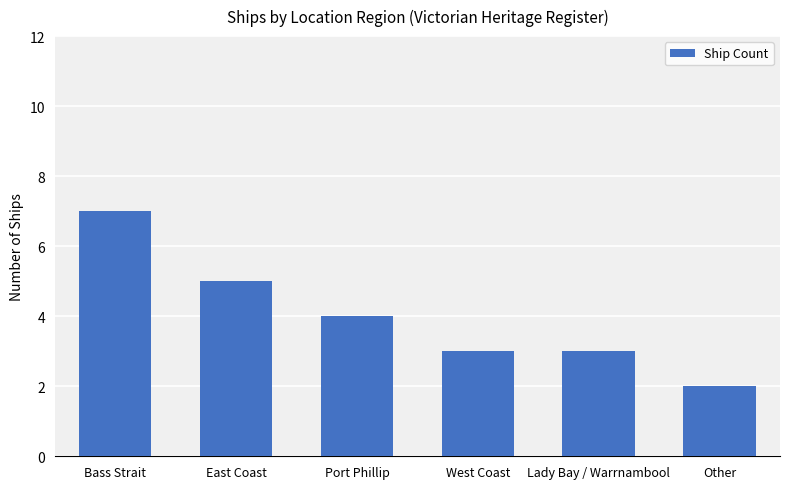

Reading left to right, extract all data points from this chart.

Bass Strait=7	East Coast=5	Port Phillip=4	West Coast=3	Lady Bay / Warrnambool=3	Other=2